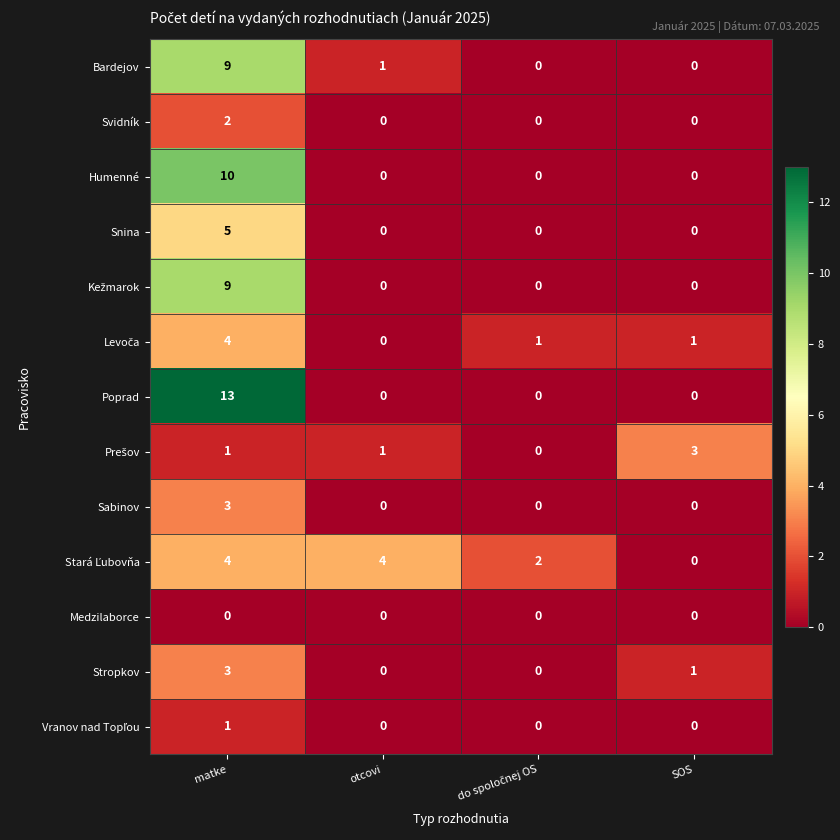

What is the sum of all Snina values?

5